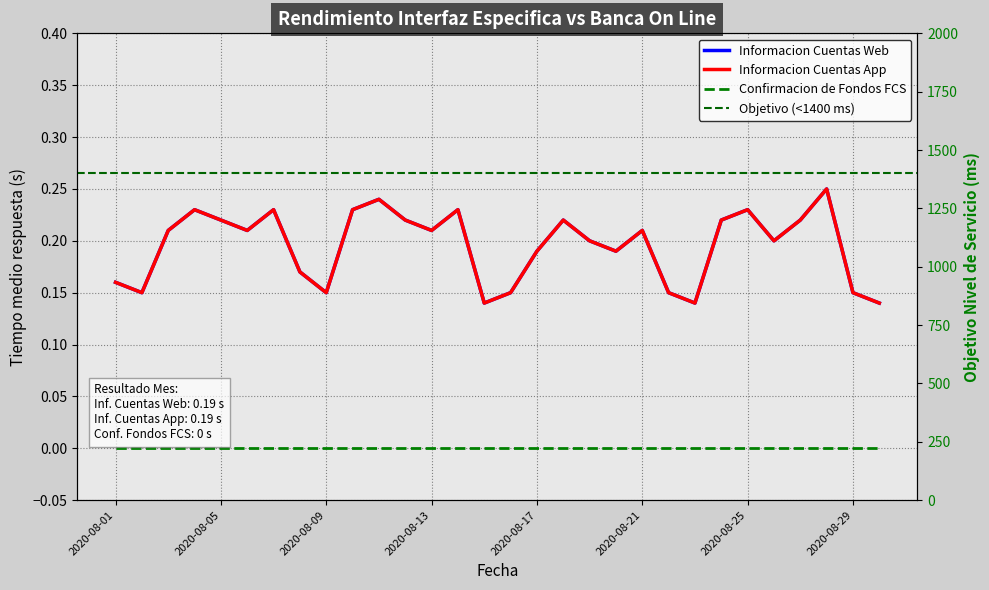

The value of Informacion Cuentas Web at 2020-08-02 is 0.1. True or false?

False